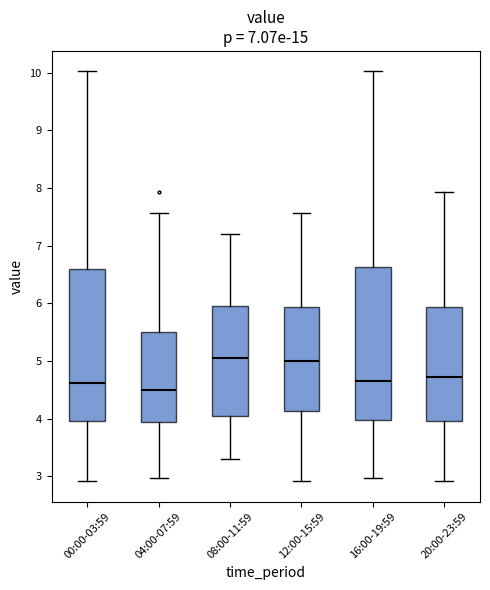

Where does the upper whisker of the box for 16:00-19:59 end on the y-axis? The values are not printed on the chart, so give them approximately, as read against the axis.

10.0